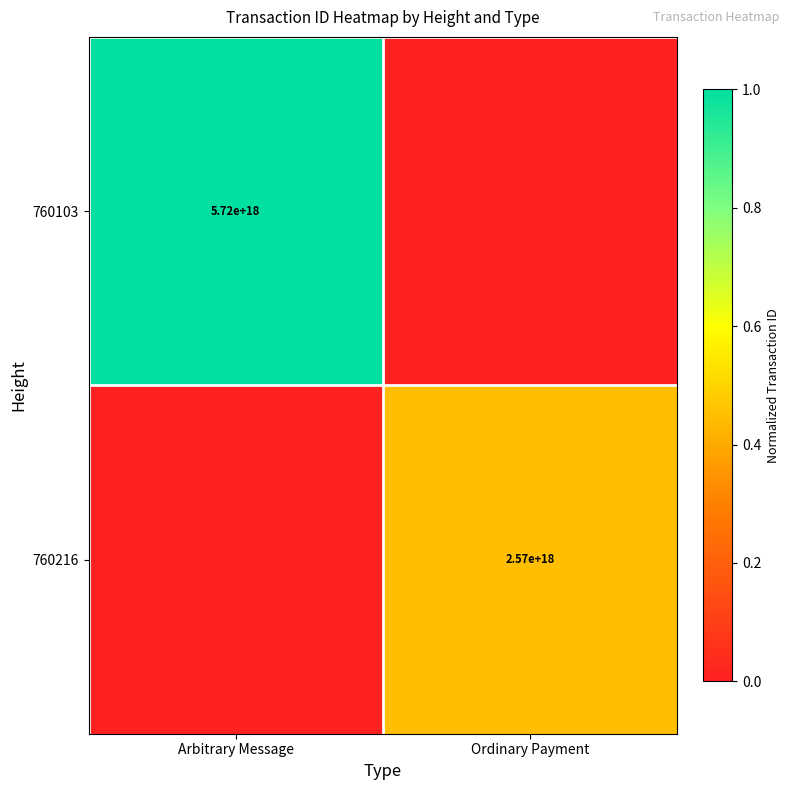

Rank the series at Ordinary Payment from lowest to highest value.

760103, 760216